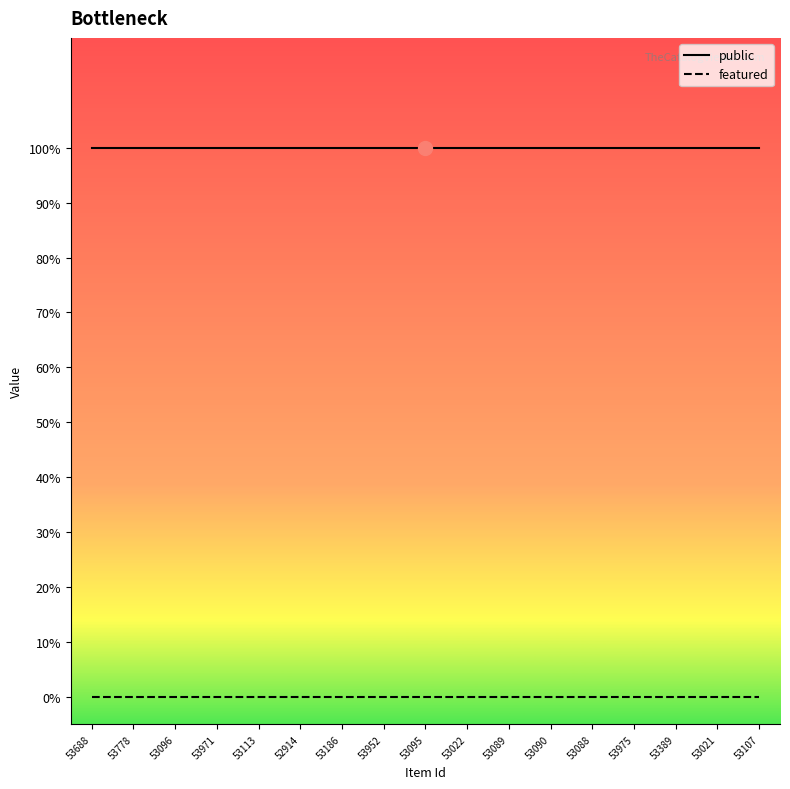

What is the average value of the public series?

1